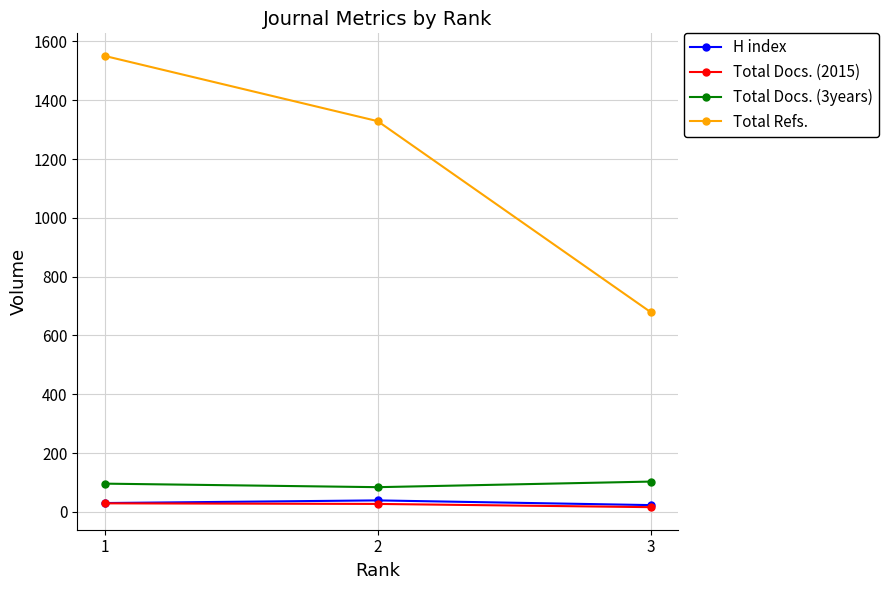

How many lines are shown in the chart?

4